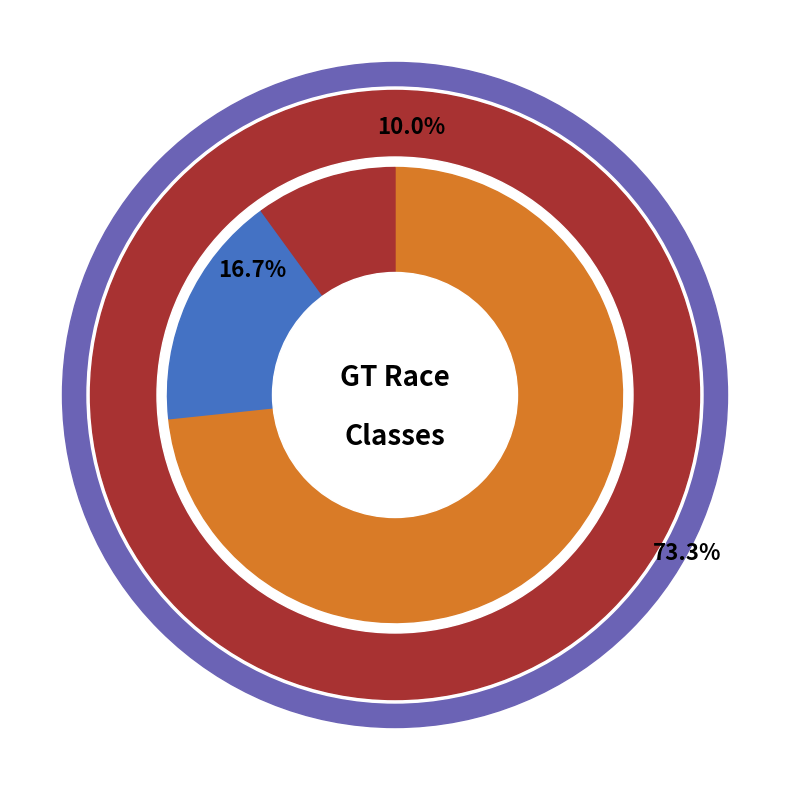

Which has a higher value, GT4 or GT CUP?

GT CUP